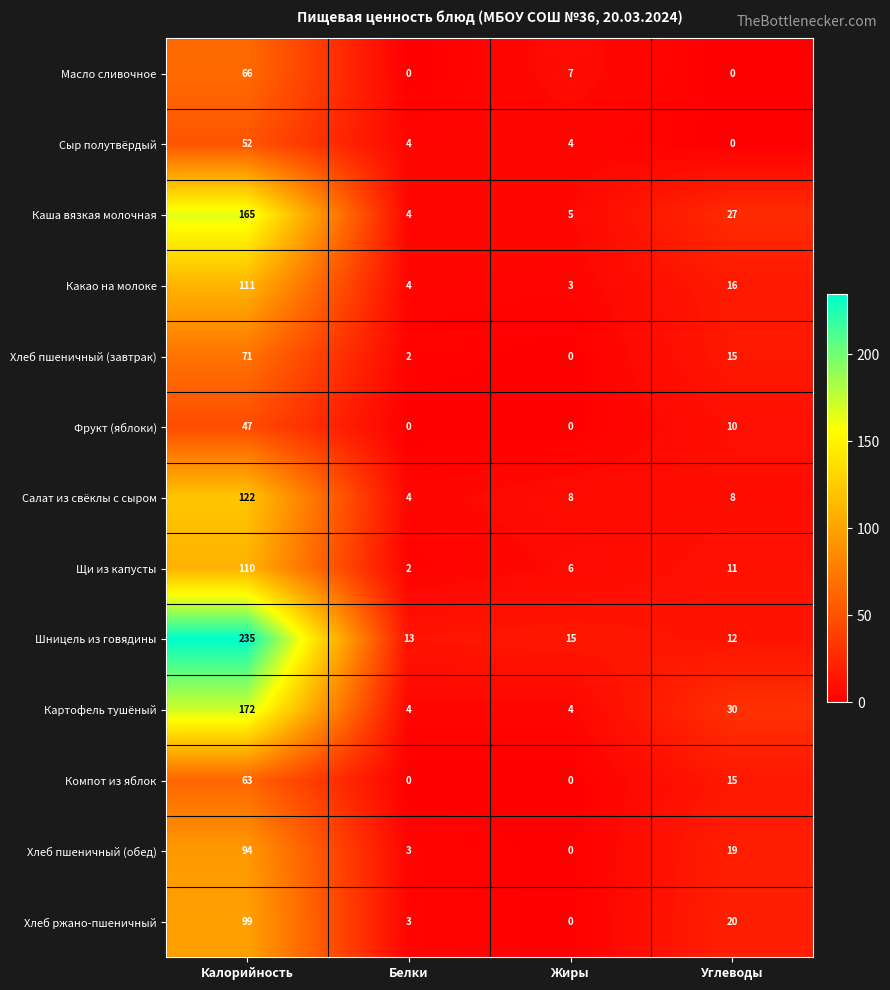

How many series are shown in this chart?

13